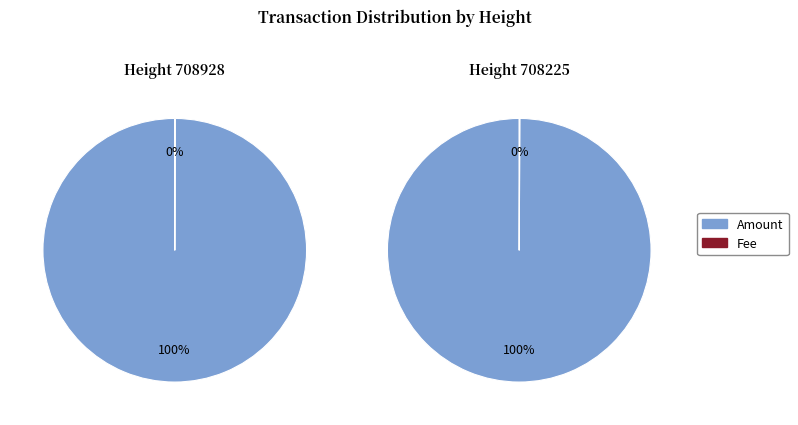

The Amount slice represents 99% of the pie. True or false?

False